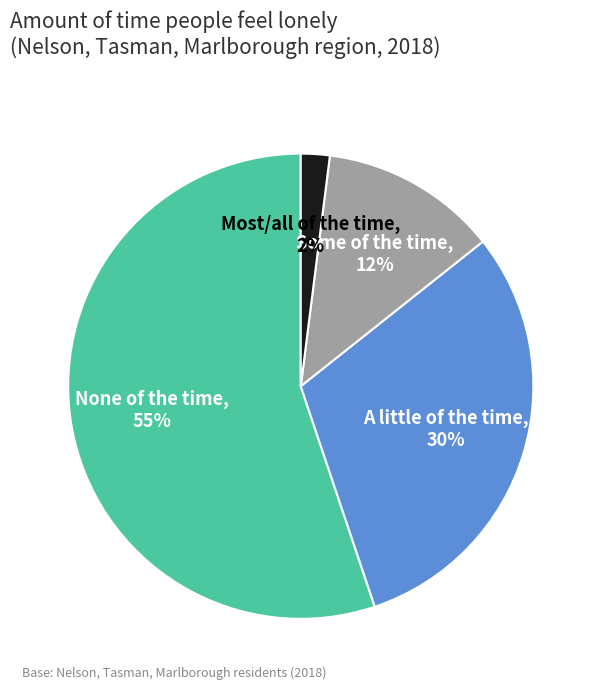

Count the number of slices in the pie.

4